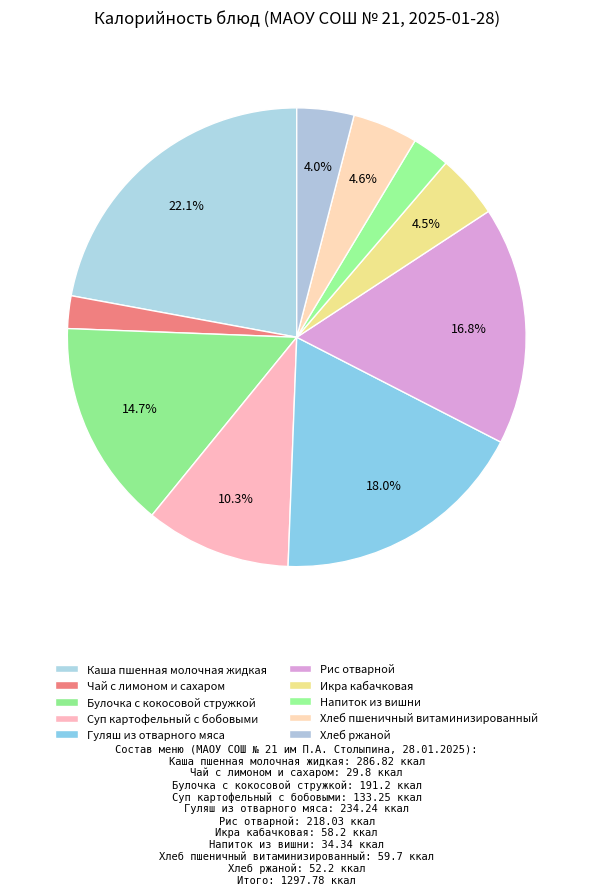

True or false: Гуляш из отварного мяса accounts for 25% of the total.

False